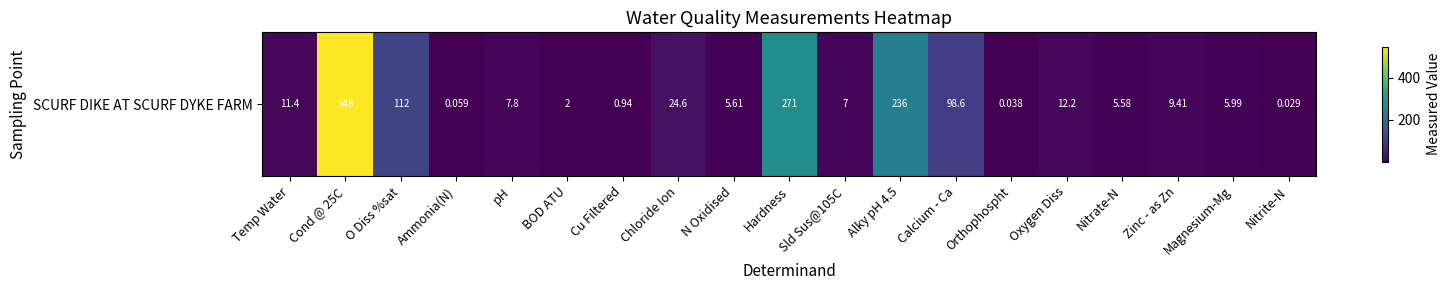

List the labels in order of value, largest first.

Cond @ 25C, Hardness, Alky pH 4.5, O Diss %sat, Calcium - Ca, Chloride Ion, Oxygen Diss, Temp Water, Zinc - as Zn, pH, Sld Sus@105C, Magnesium-Mg, N Oxidised, Nitrate-N, BOD ATU, Cu Filtered, Ammonia(N), Orthophospht, Nitrite-N